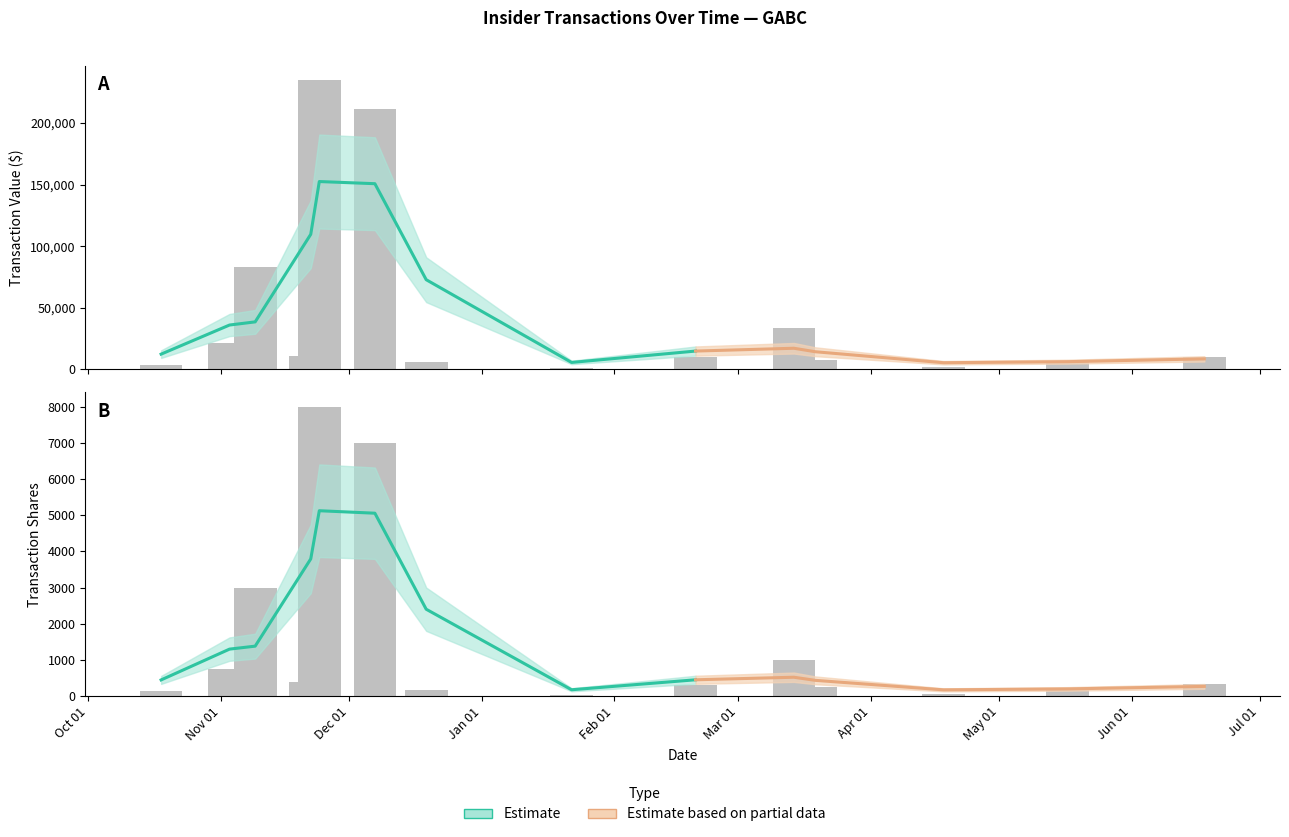

At 1, list the series in order from largest to smallest.

transactionValue, transactionShares